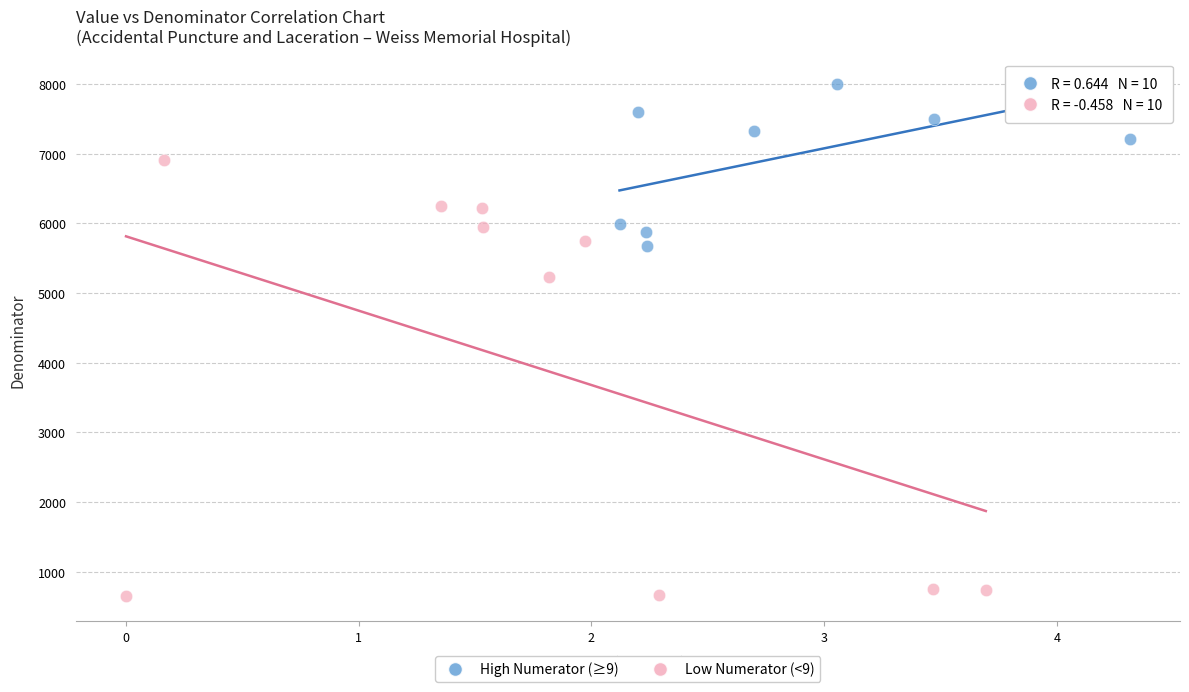

What are all the series names shown in the legend?

High Numerator (≥9), Low Numerator (<9)